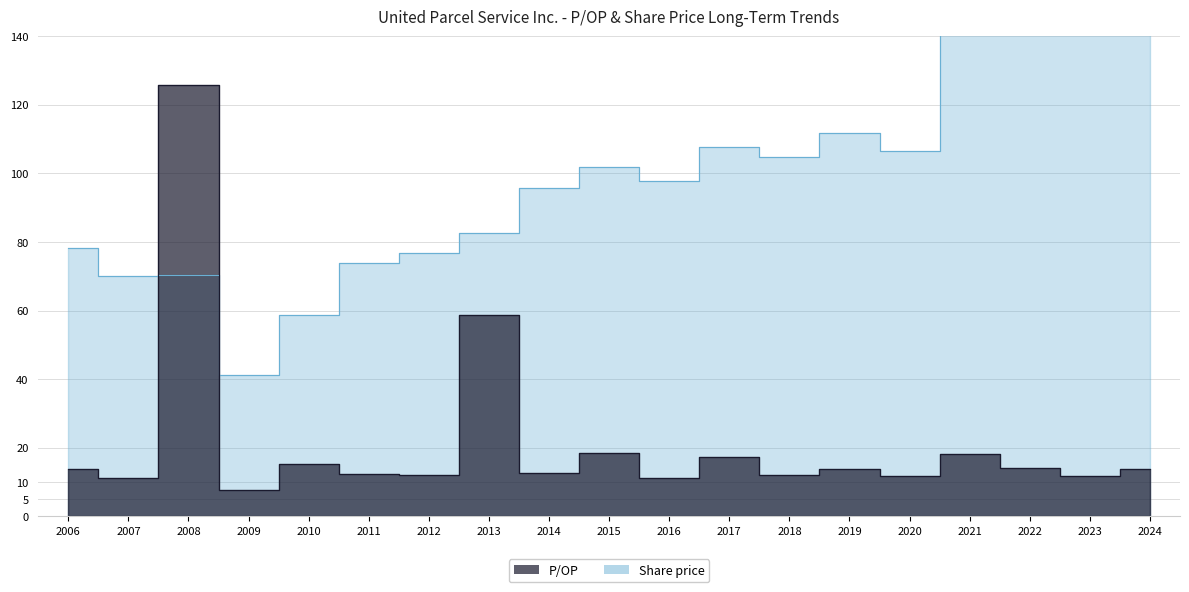

Which series has the widest spread of values?

Share price